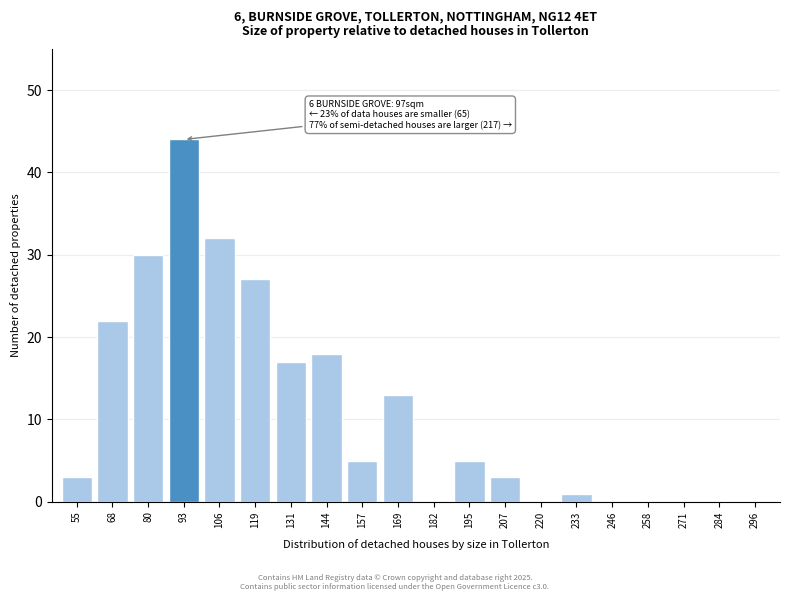

Reading right to left, list all the values displayed in this chart.

296=0	284=0	271=0	258=0	246=0	233=1	220=0	207=3	195=5	182=0	169=13	157=5	144=18	131=17	119=27	106=32	93=44	80=30	68=22	55=3